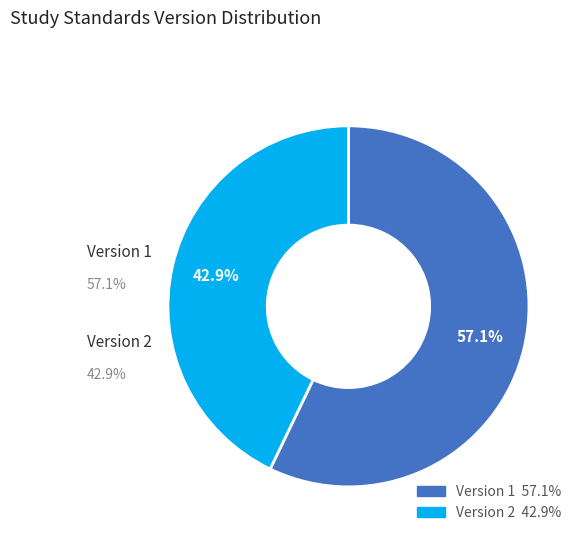

Does any single category account for the majority?

Yes